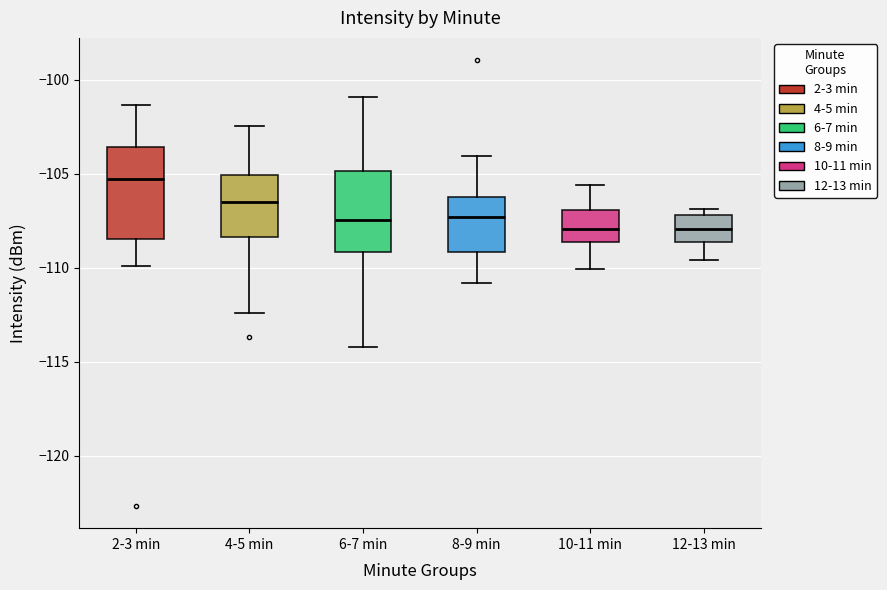

Reading left to right, transcribe this box plot: for each box, give where its median line is, the range the box spans, and where its two whiskers end, as read against the y-axis. The values are not printed on the chart, so give them approximately, as read against the axis.

2-3 min: median -105.5, box -108.5 to -103.5, whiskers -110.0 to -101.5
4-5 min: median -106.5, box -108.5 to -105.0, whiskers -112.5 to -102.5
6-7 min: median -107.5, box -109.0 to -105.0, whiskers -114.0 to -101.0
8-9 min: median -107.5, box -109.0 to -106.0, whiskers -111.0 to -104.0
10-11 min: median -108.0, box -108.5 to -107.0, whiskers -110.0 to -105.5
12-13 min: median -108.0, box -108.5 to -107.0, whiskers -109.5 to -107.0 (just above the box's upper edge)